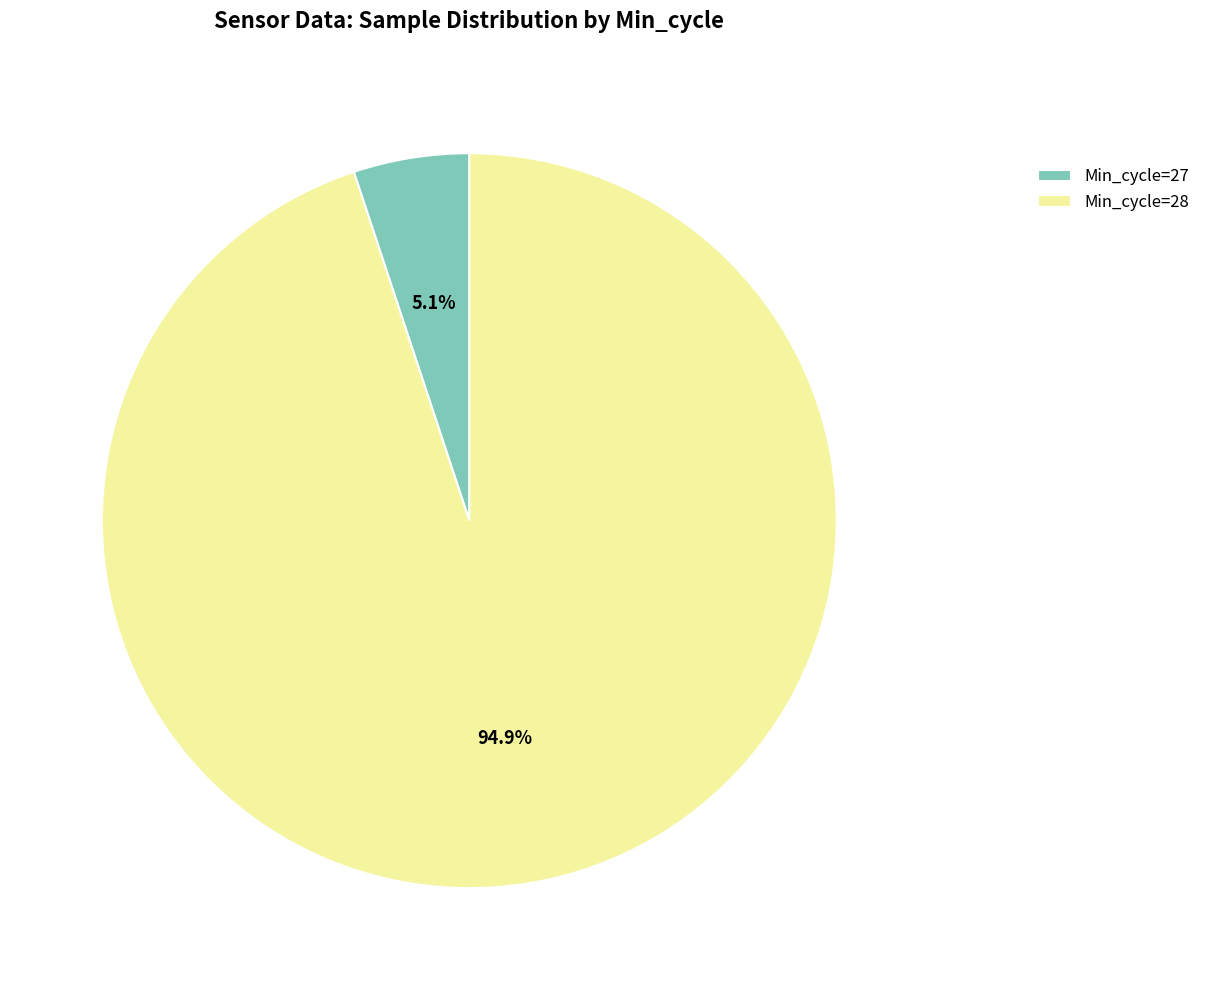

What is the total percentage of Min_cycle=28 and Min_cycle=27?

100.0%